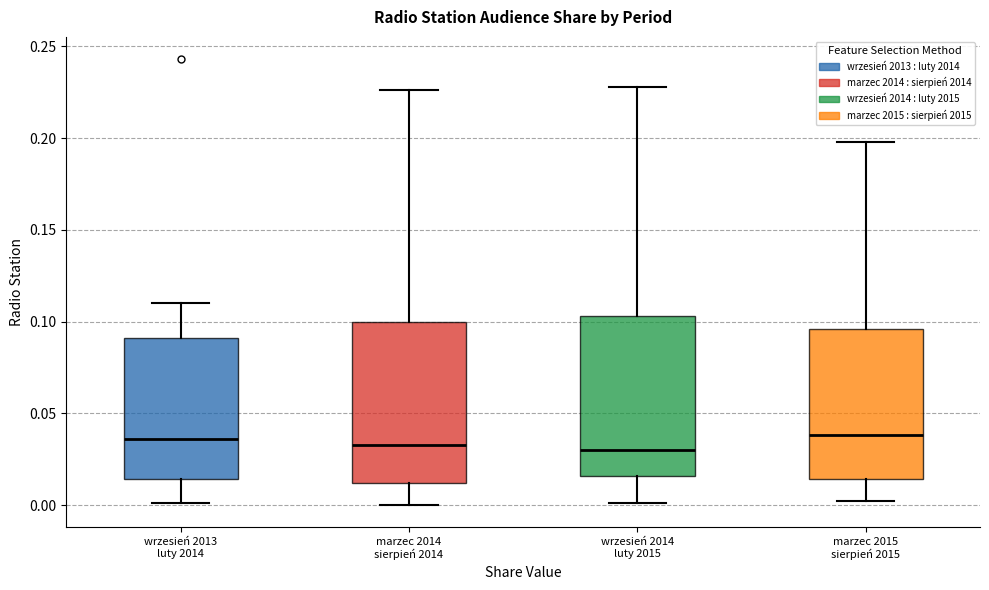

Where does the lower whisker of the box for marzec 2014 sierpień 2014 end on the y-axis? The values are not printed on the chart, so give them approximately, as read against the axis.

0.000